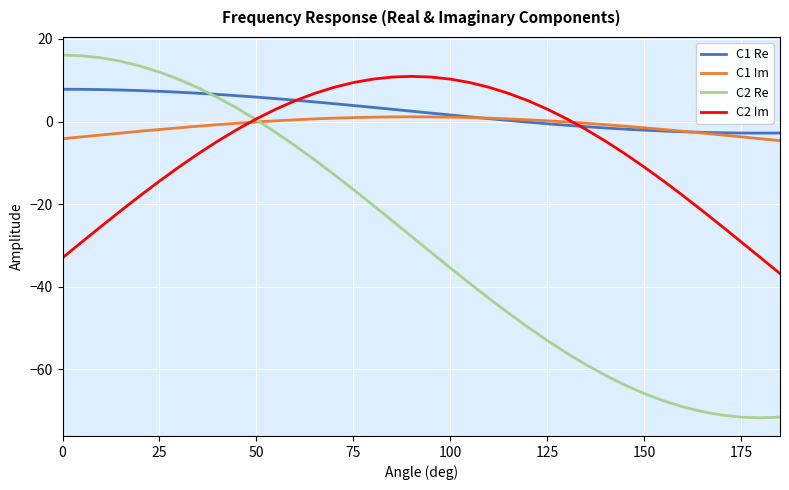

True or false: C1 Im and C2 Re cross at least once.

True